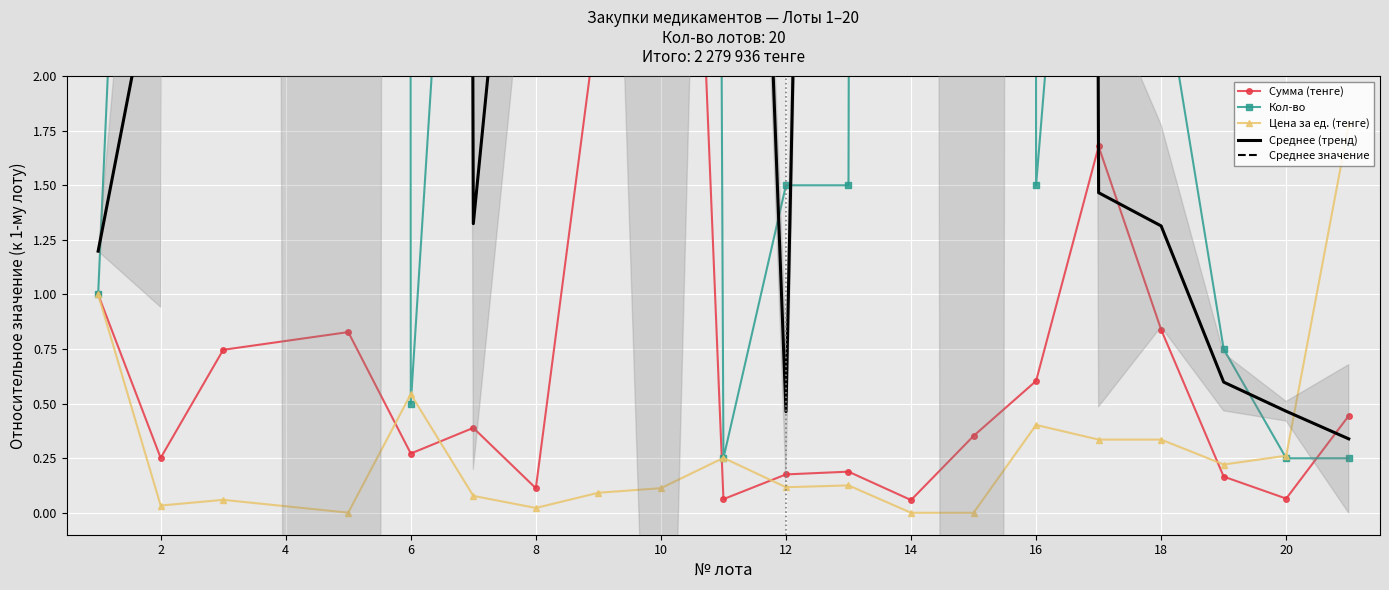

How many interior local peaks does the Сумма (тенге) series have?

5